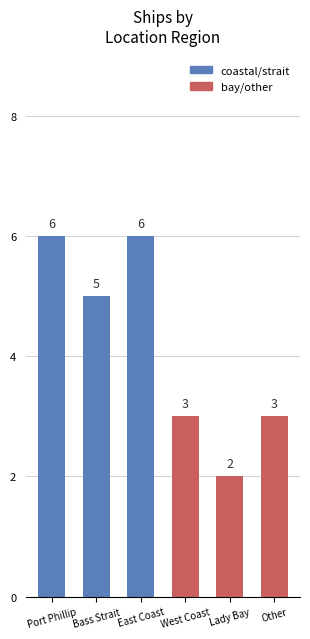

True or false: the data shows 3 at Other.

True